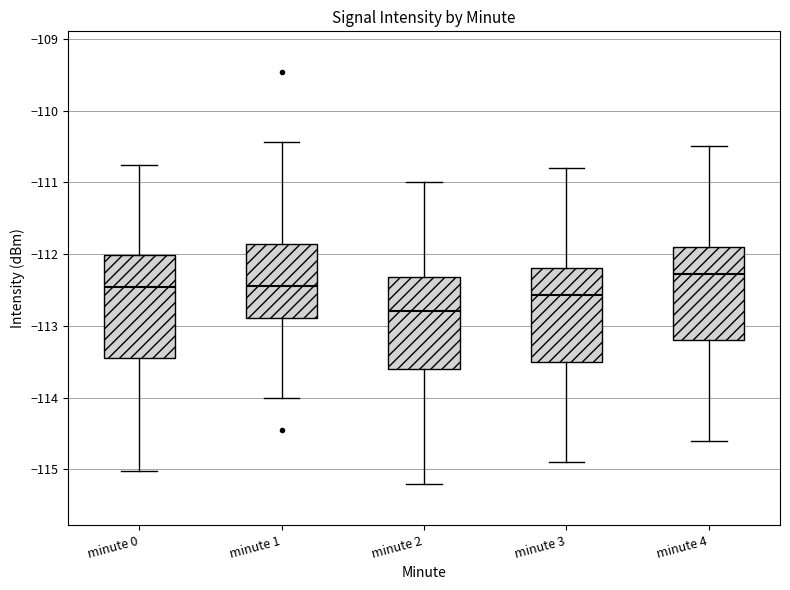

Reading left to right, read every box against the y-axis: the position of its median line, the range the box covers, and the ends of its whiskers. The values are not printed on the chart, so give them approximately, as read against the axis.

minute 0: median -112.5, box -113.5 to -112.0, whiskers -115.0 to -110.8
minute 1: median -112.4, box -112.9 to -111.9, whiskers -114.0 to -110.4
minute 2: median -112.8, box -113.6 to -112.3, whiskers -115.2 to -111.0
minute 3: median -112.6, box -113.5 to -112.2, whiskers -114.9 to -110.8
minute 4: median -112.3, box -113.2 to -111.9, whiskers -114.6 to -110.5